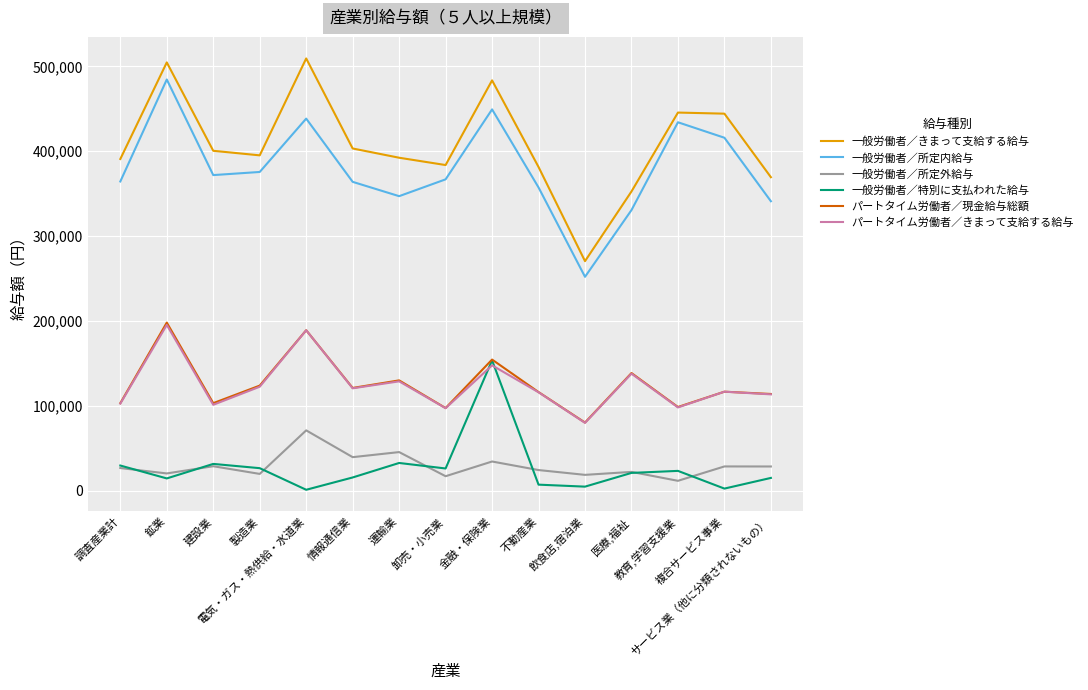

Which series has the largest total across all categories?

一般労働者／きまって支給する給与